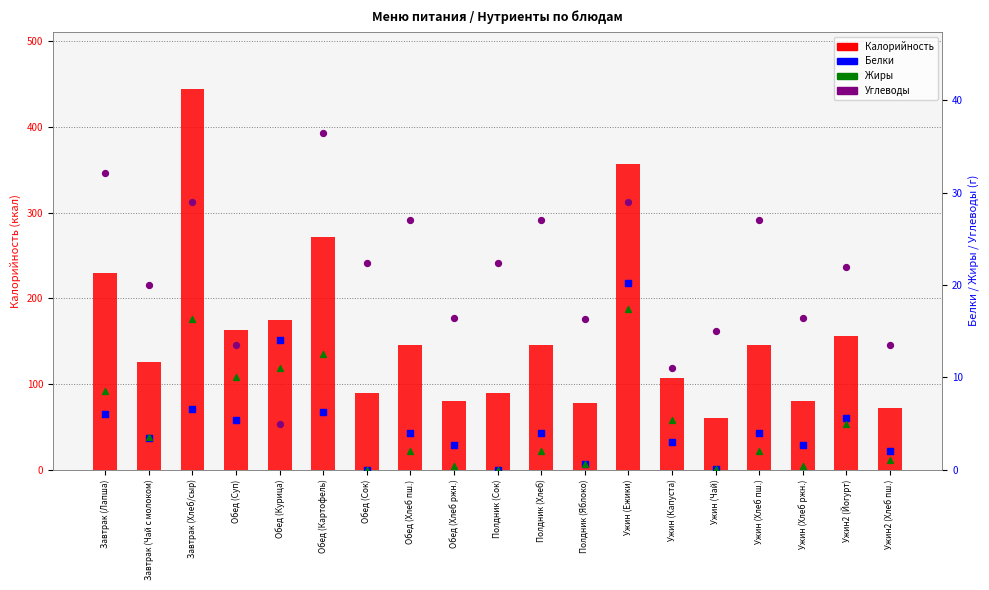

Which series reaches the maximum Y coordinate?

Калорийность